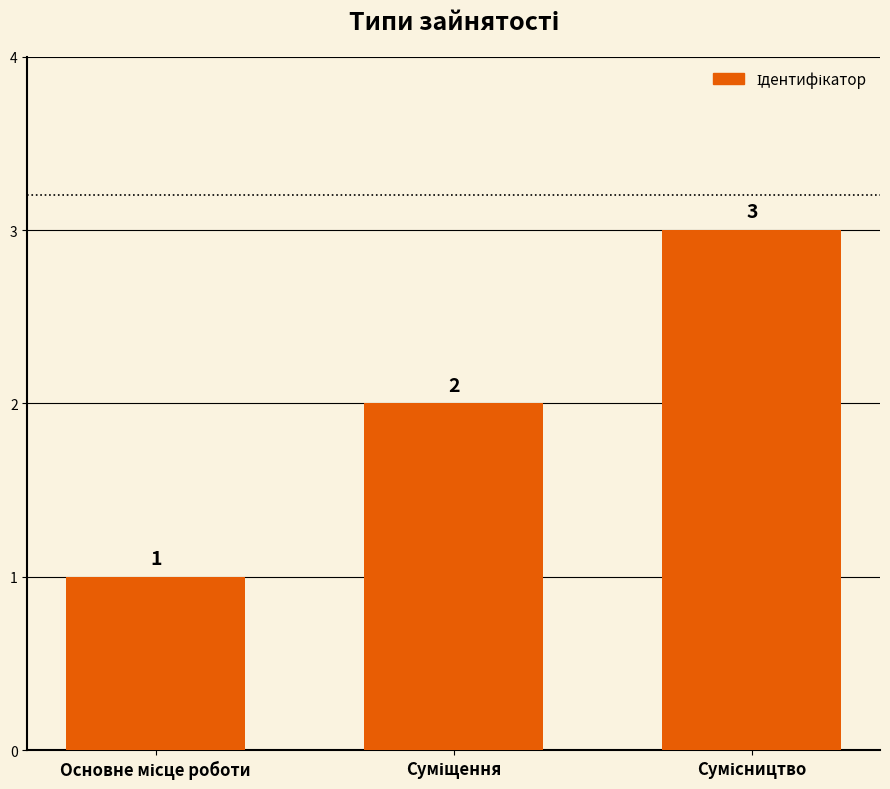

How many values are between 1 and 3?

3